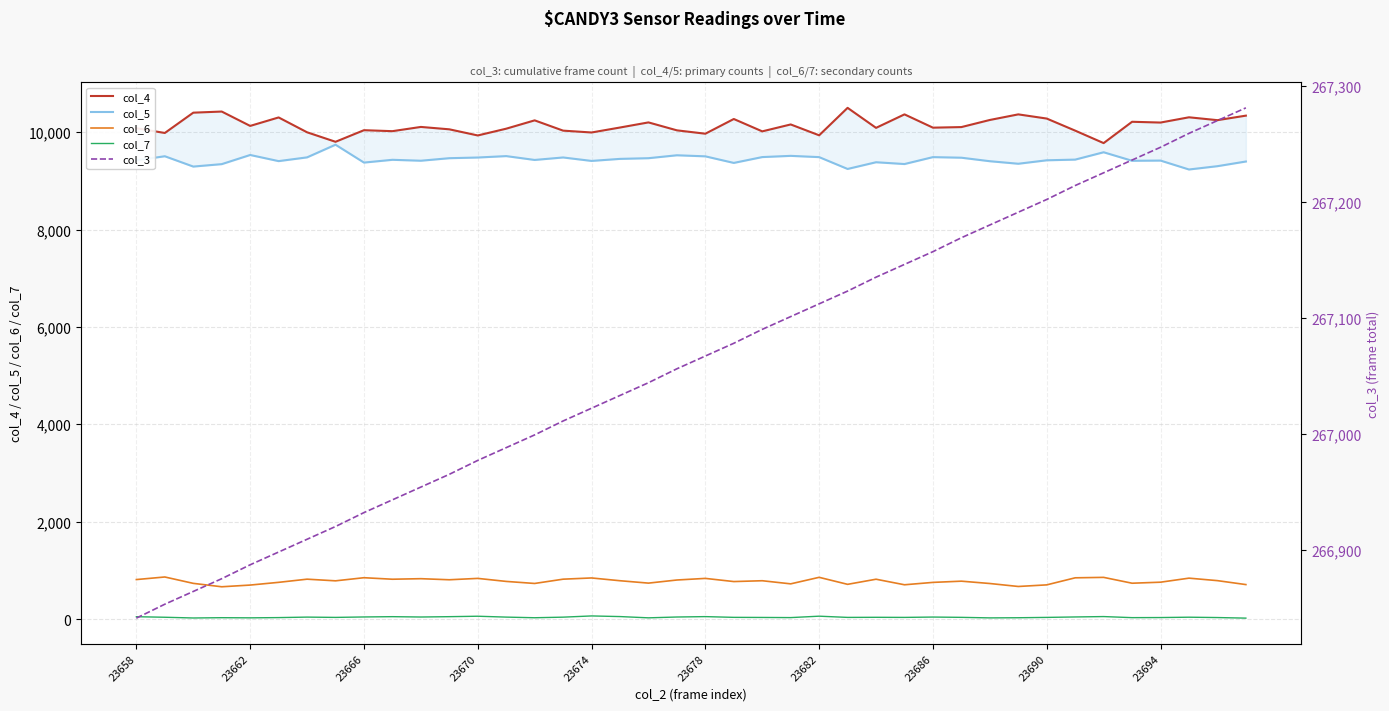

What is the difference between the maximum and second lowest values in the col_5 series?

498